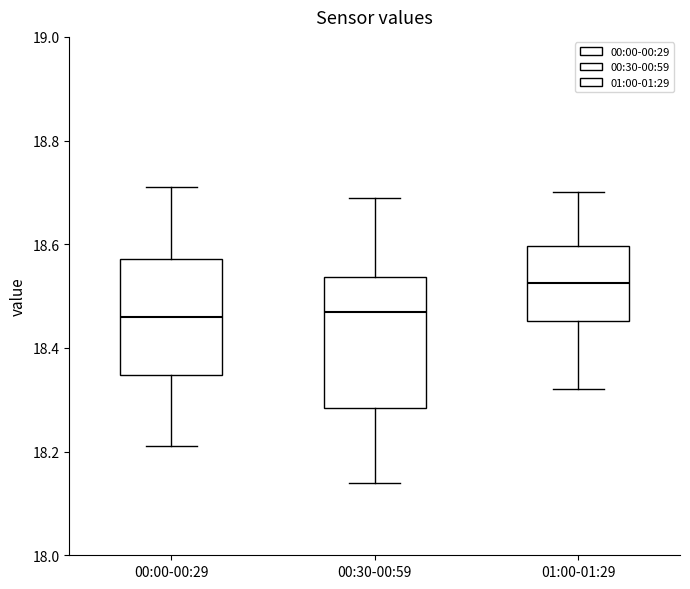

Which box's median line is the highest?

01:00-01:29